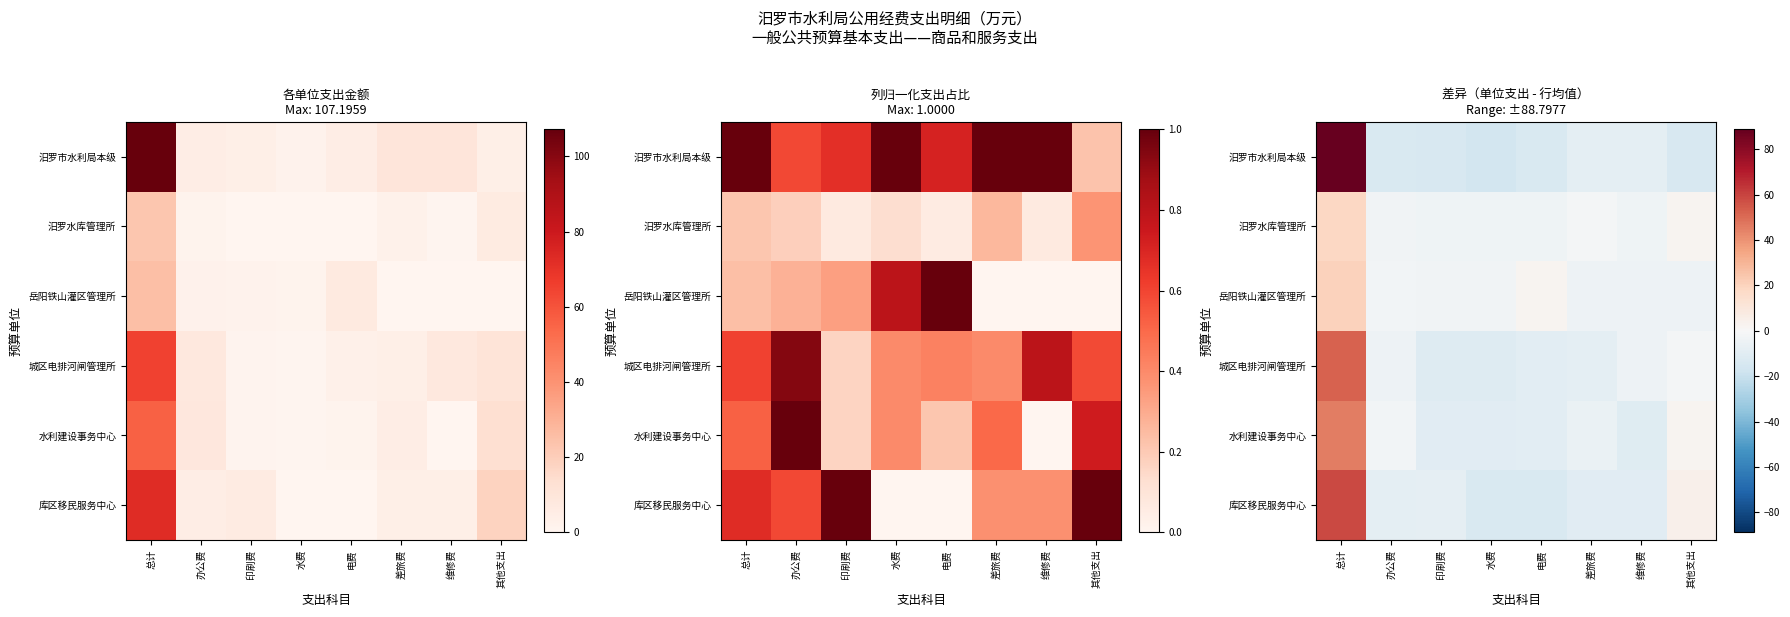

List the labels in order of 城区电排河闸管理所 value, largest first.

总计, 其他支出, 办公费, 维修费, 差旅费, 电费, 印刷费, 水费